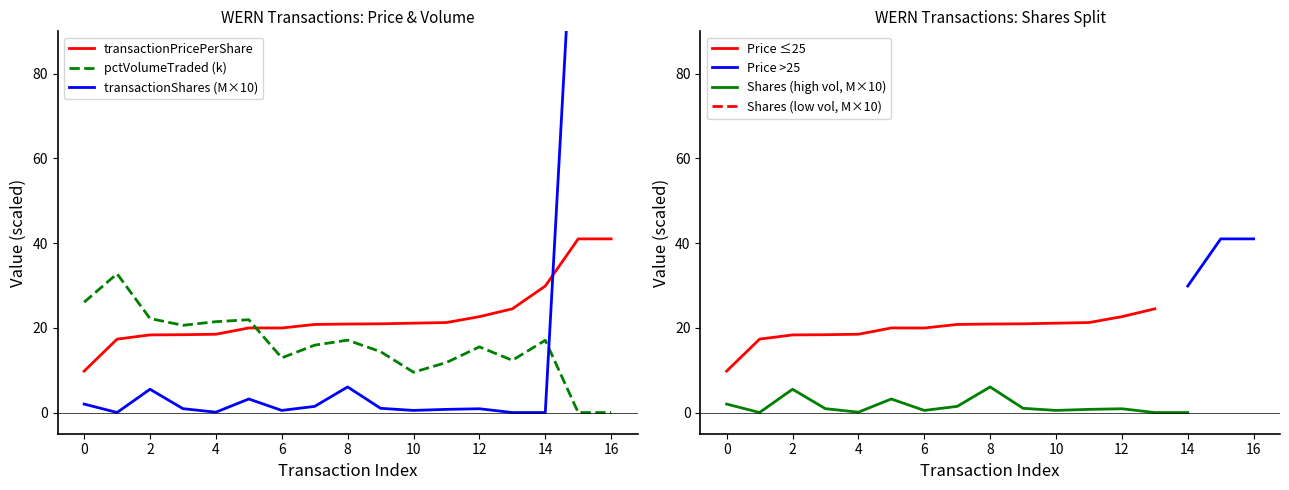

Rank the series by their average value, from highest to lowest.

transactionPricePerShare, transactionShares, pctVolumeTraded